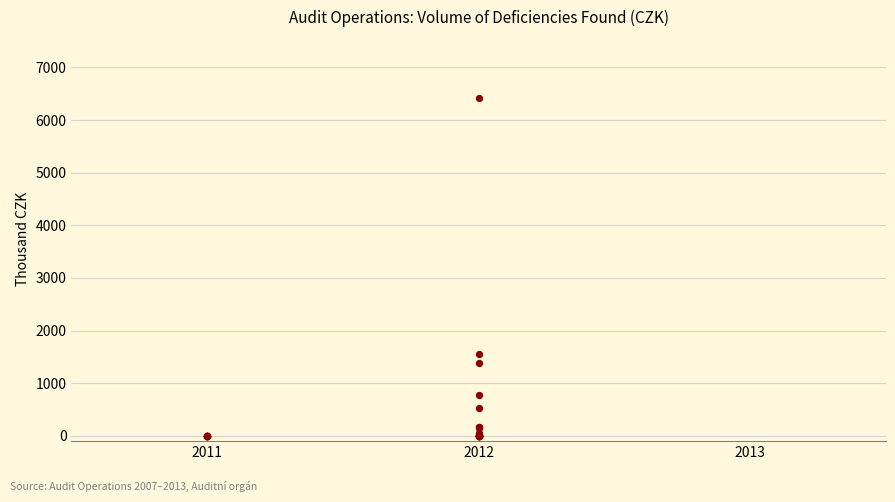

What Y value in the scatter plot is closest to 3206?

1552.9